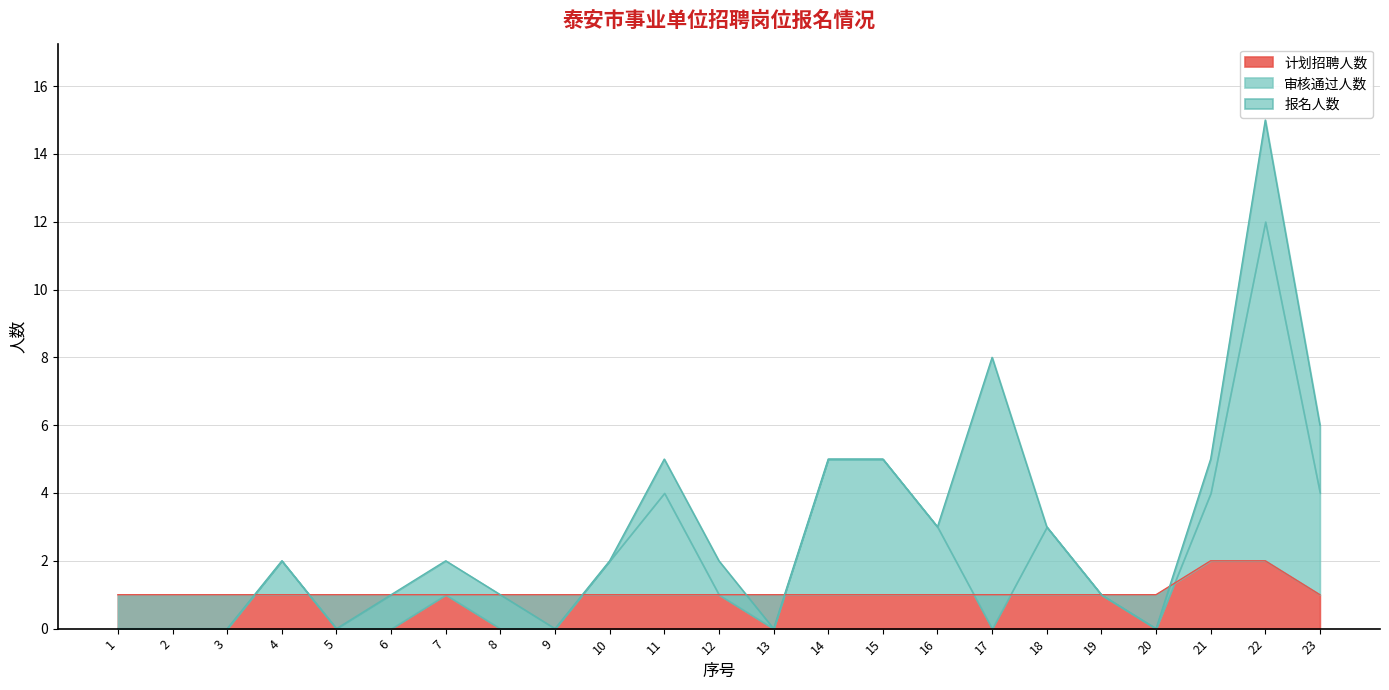

True or false: 计划招聘人数 has a value of 1 at 9.

True